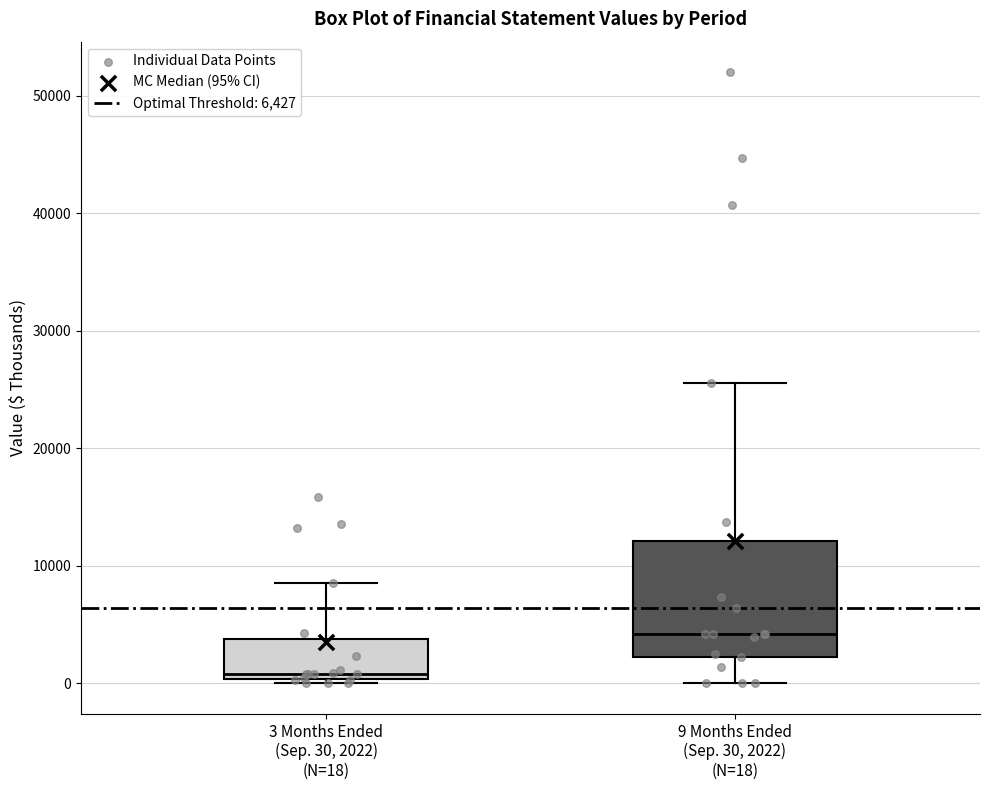

Reading left to right, read every box against the y-axis: the position of its median line, the range the box covers, and the ends of its whiskers. The values are not printed on the chart, so give them approximately, as read against the axis.

3 Months Ended (Sep. 30, 2022) (N=18): median 1000, box 0 to 4000, whiskers 0 (just below the box's lower edge) to 9000
9 Months Ended (Sep. 30, 2022) (N=18): median 4000, box 2000 to 12000, whiskers 0 to 26000